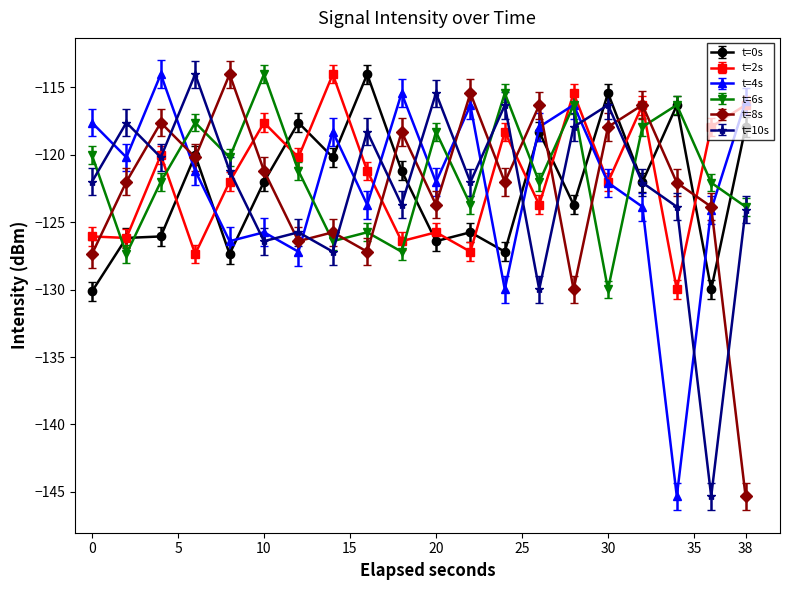

What is the maximum value for t=8s?

-114.0